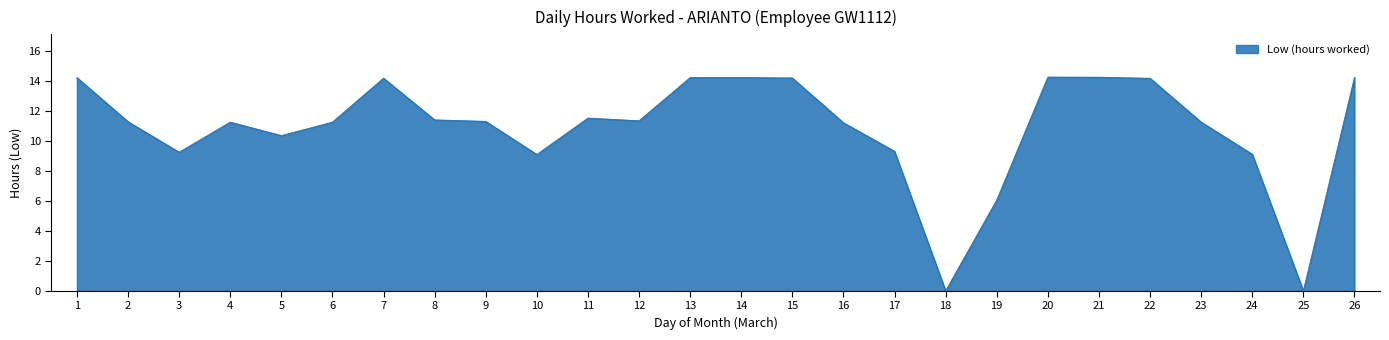

What is the maximum value shown in the chart?

14.3